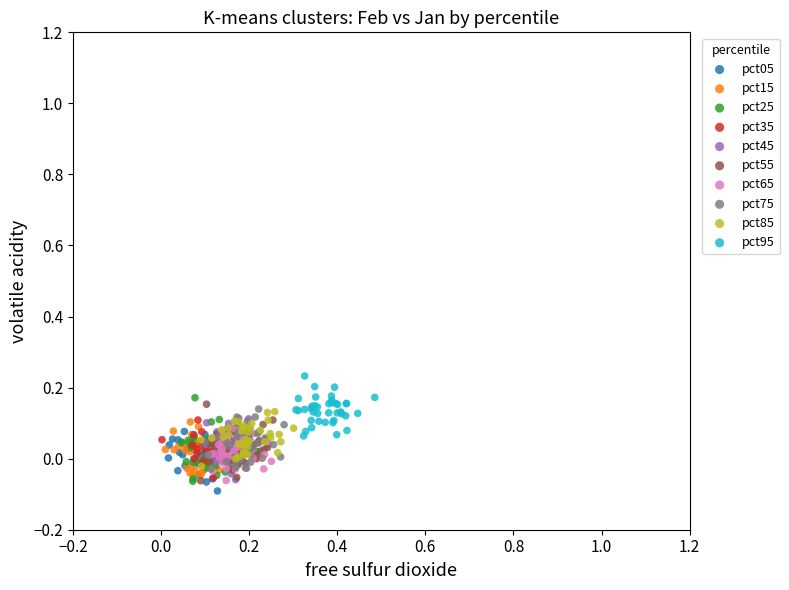

What are all the series names shown in the legend?

pct05, pct15, pct25, pct35, pct45, pct55, pct65, pct75, pct85, pct95